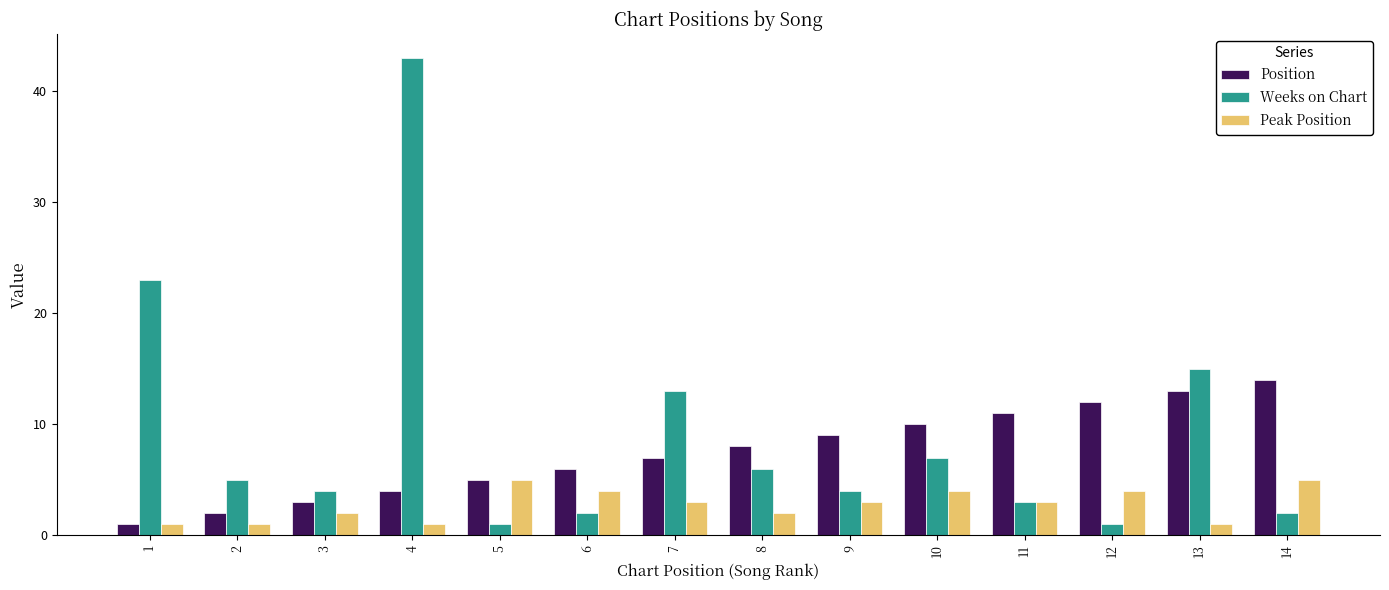

Is the value of Position at 8 greater than the value of Peak Position at 5?

Yes